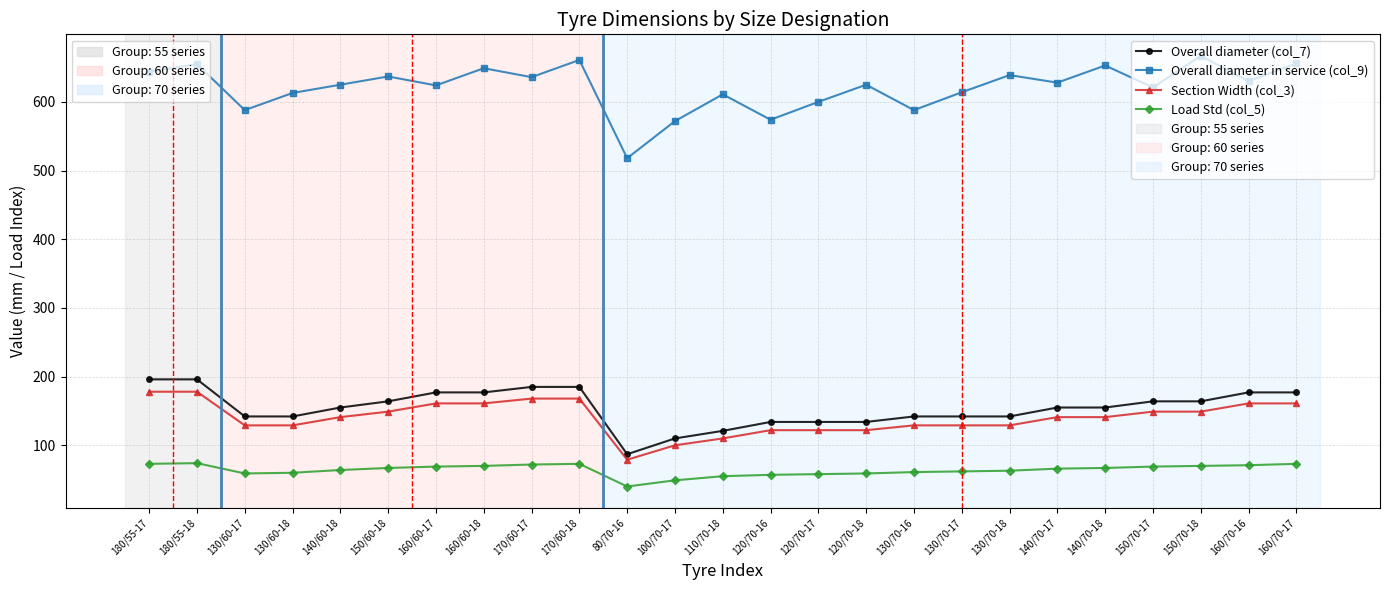

What is the total value across all series at 130/60-17?

918